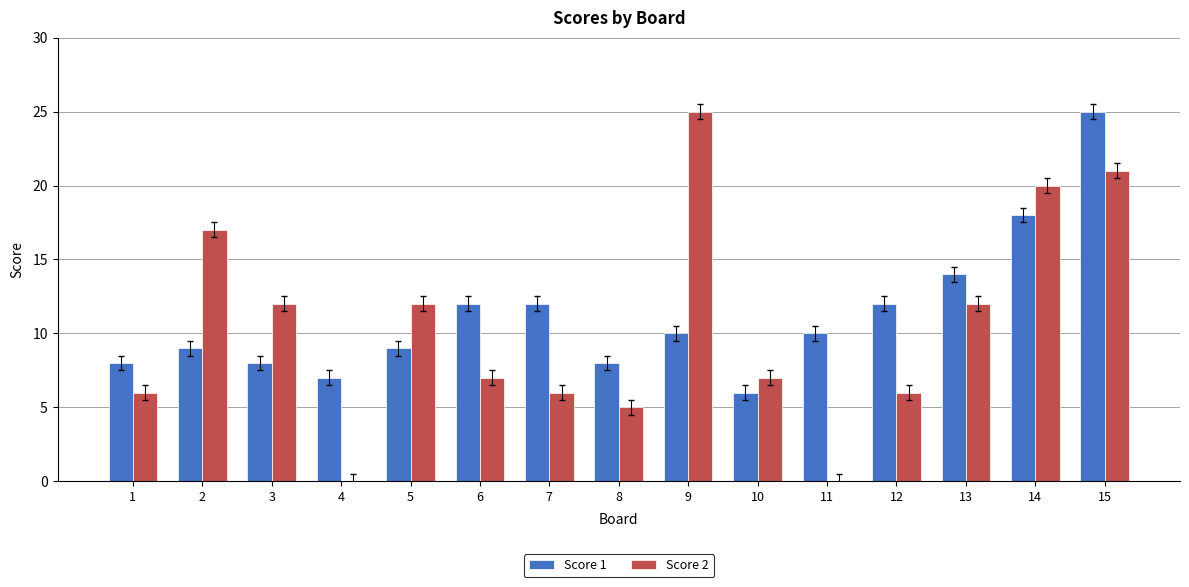

At which category is the sum across all series the highest?

15